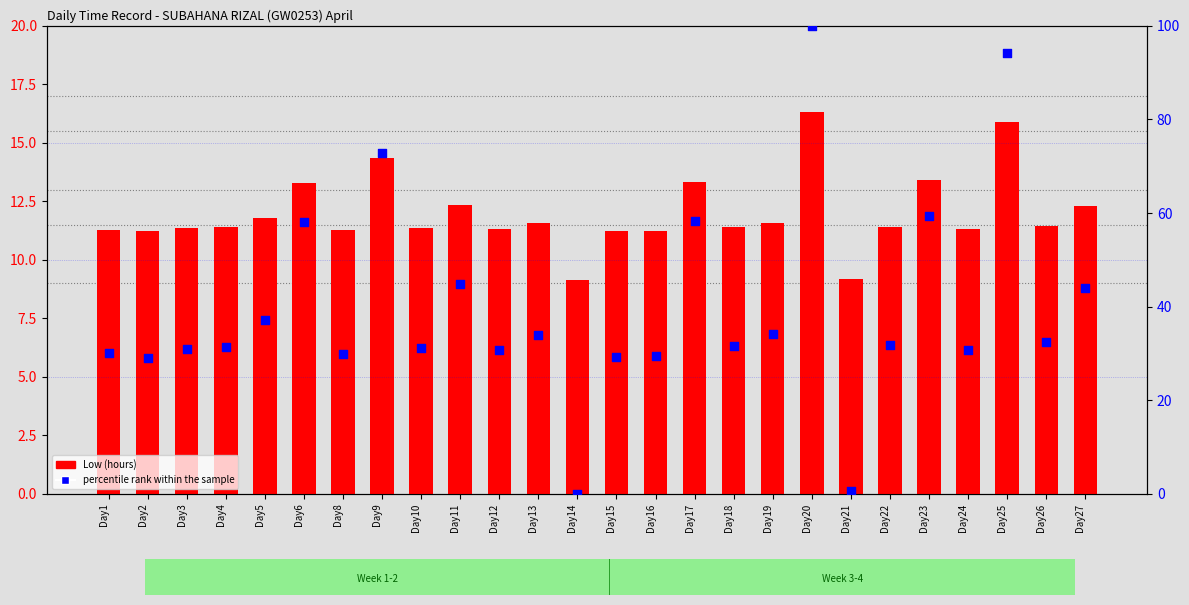

Which series has the largest total across all categories?

percentile rank within the sample